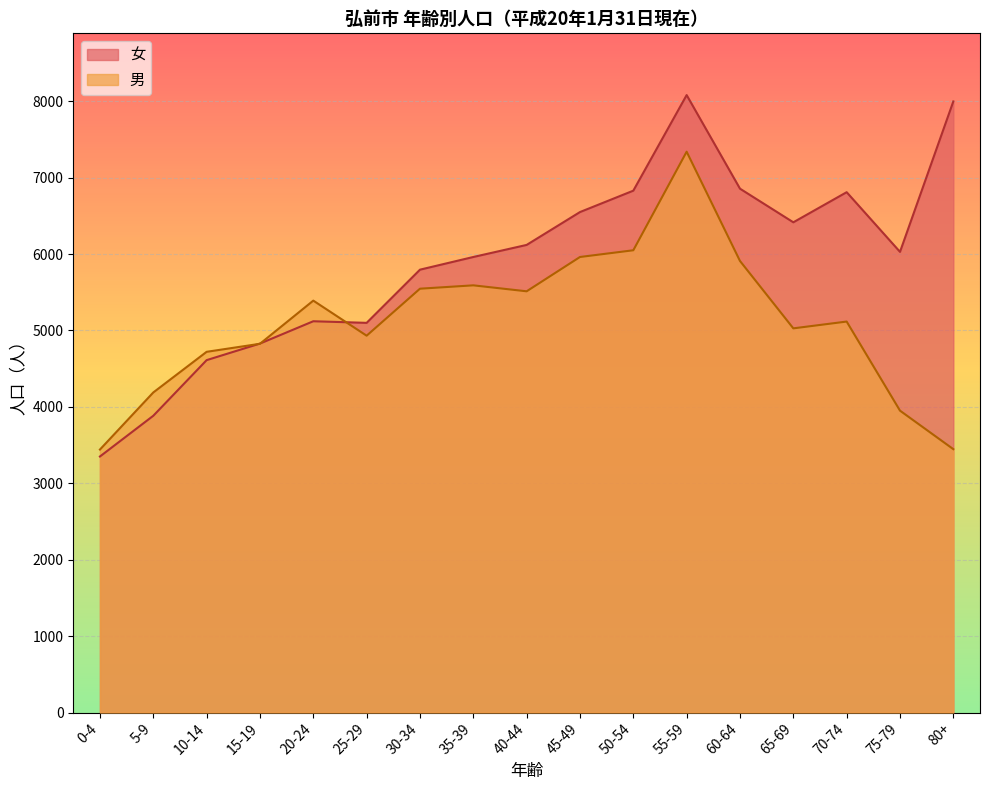

What position from the left is 70-74?

15